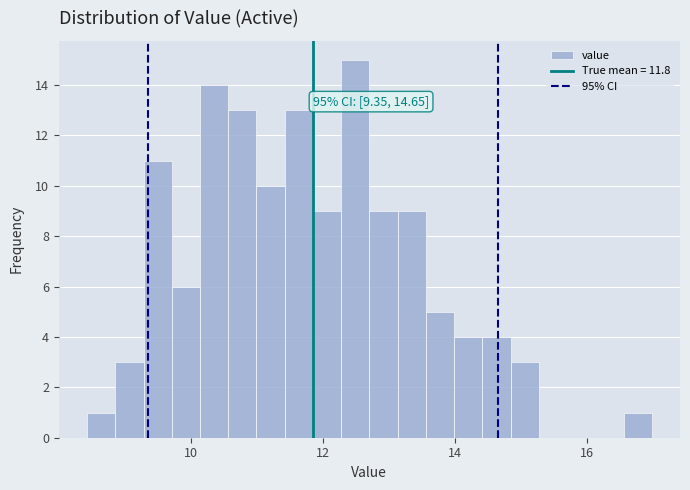

Around what value on the x-axis is the tallest bar? Give the approximate position of its centre, as read against the axis.

12.4